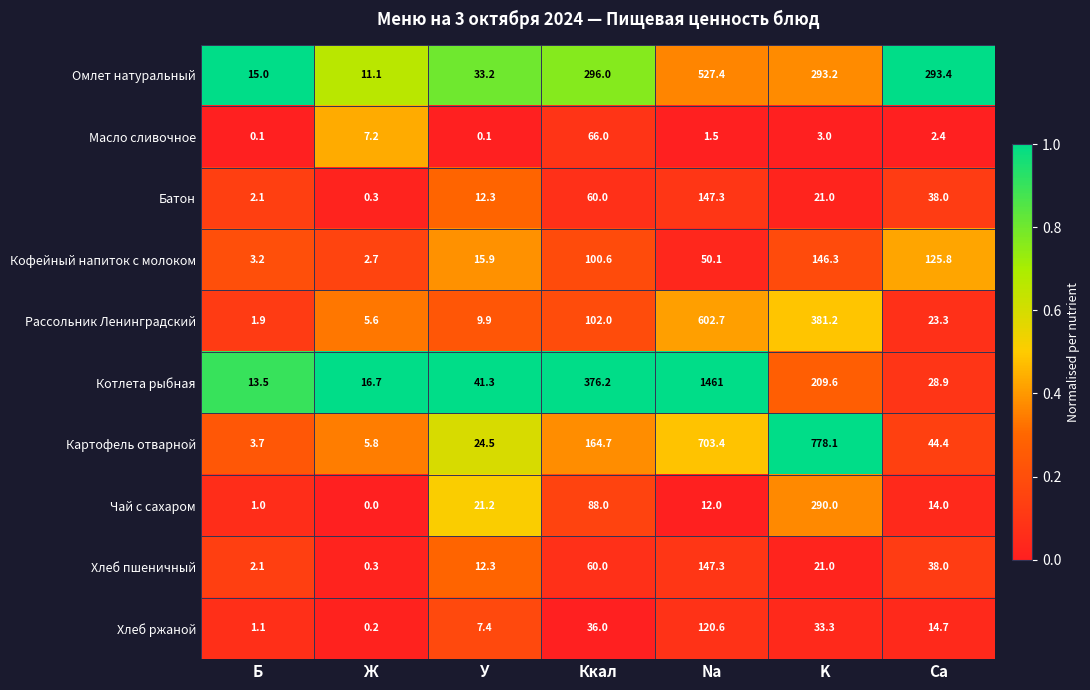

What is the difference between the highest and lowest values at Na?

1459.5